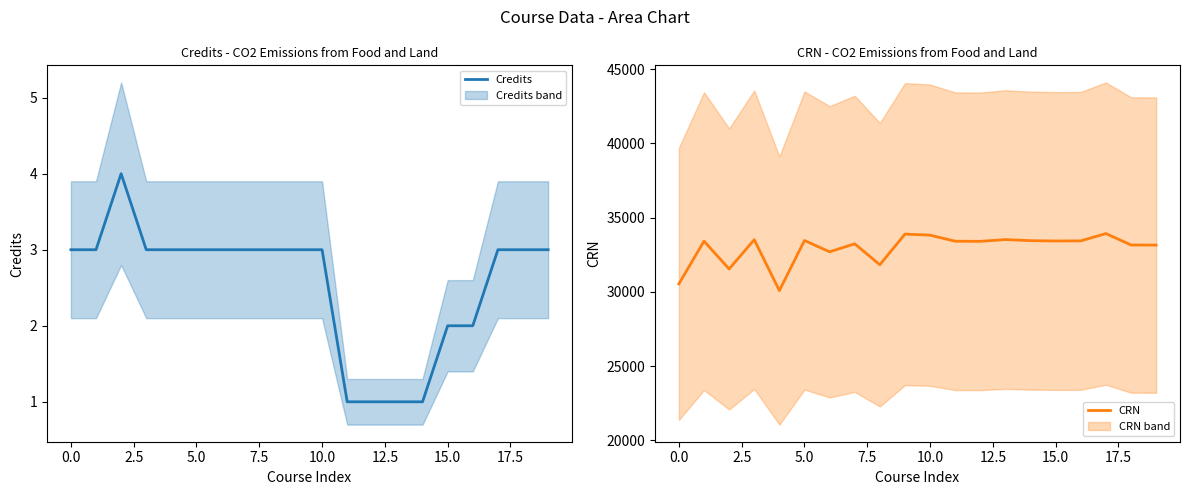

Does the chart display data point markers on the line(s)?

No